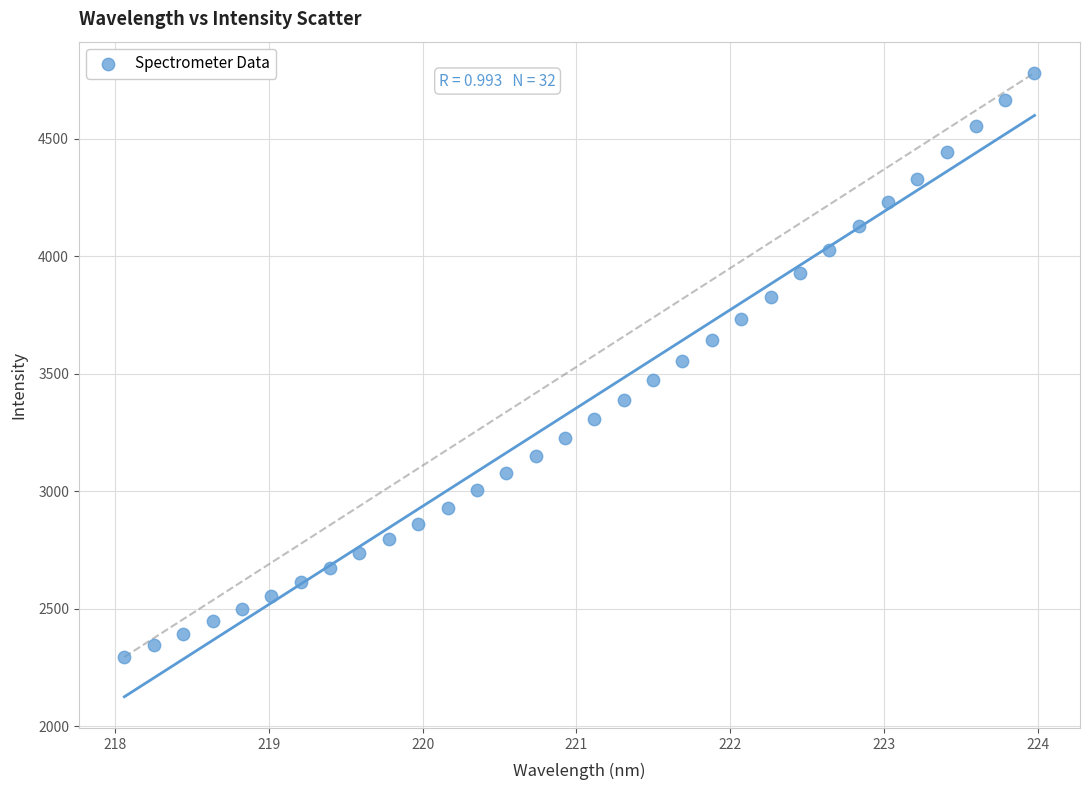

What is the range of X values (max minus min)?

5.9